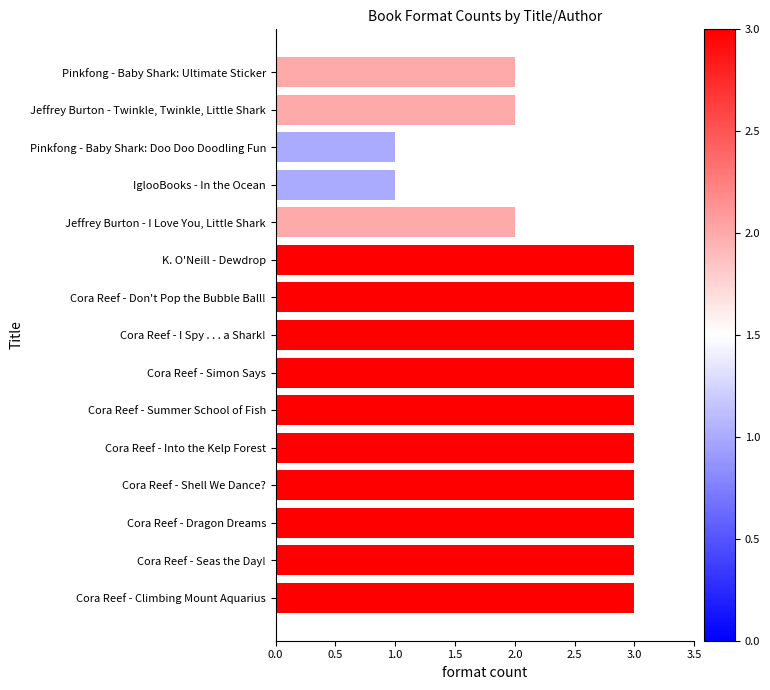

What is the maximum value shown in the chart?

3